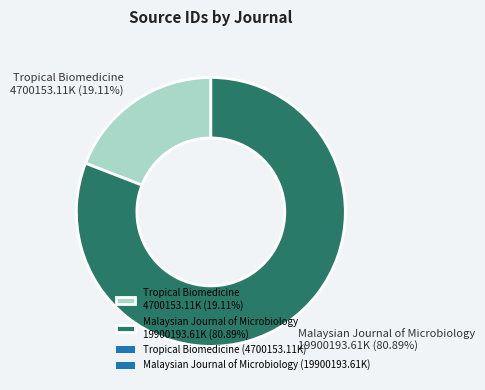

Which has a higher value, Tropical Biomedicine 4700153.11K (19.11%) or Malaysian Journal of Microbiology 19900193.61K (80.89%)?

Malaysian Journal of Microbiology 19900193.61K (80.89%)